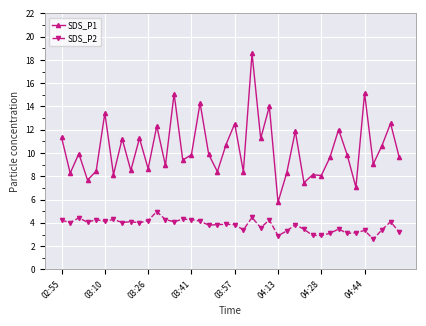

What is the value of the SDS_P2 point at the 23rd from the left?

4.5